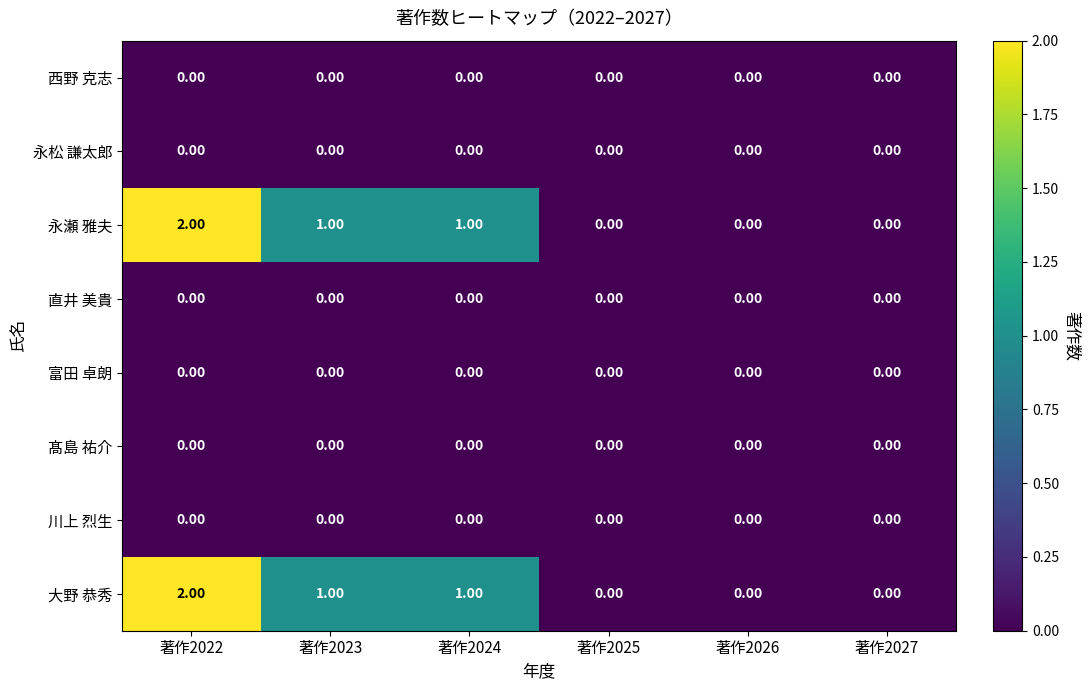

At which category is the sum across all series the highest?

著作2022